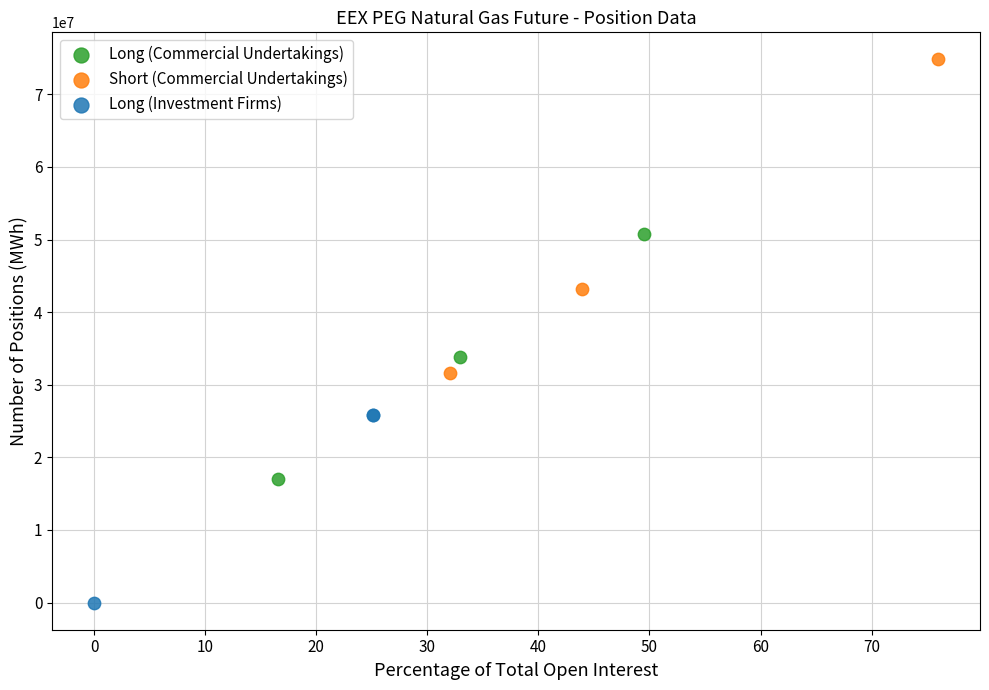

What are all the series names shown in the legend?

Long (Commercial Undertakings), Short (Commercial Undertakings), Long (Investment Firms)